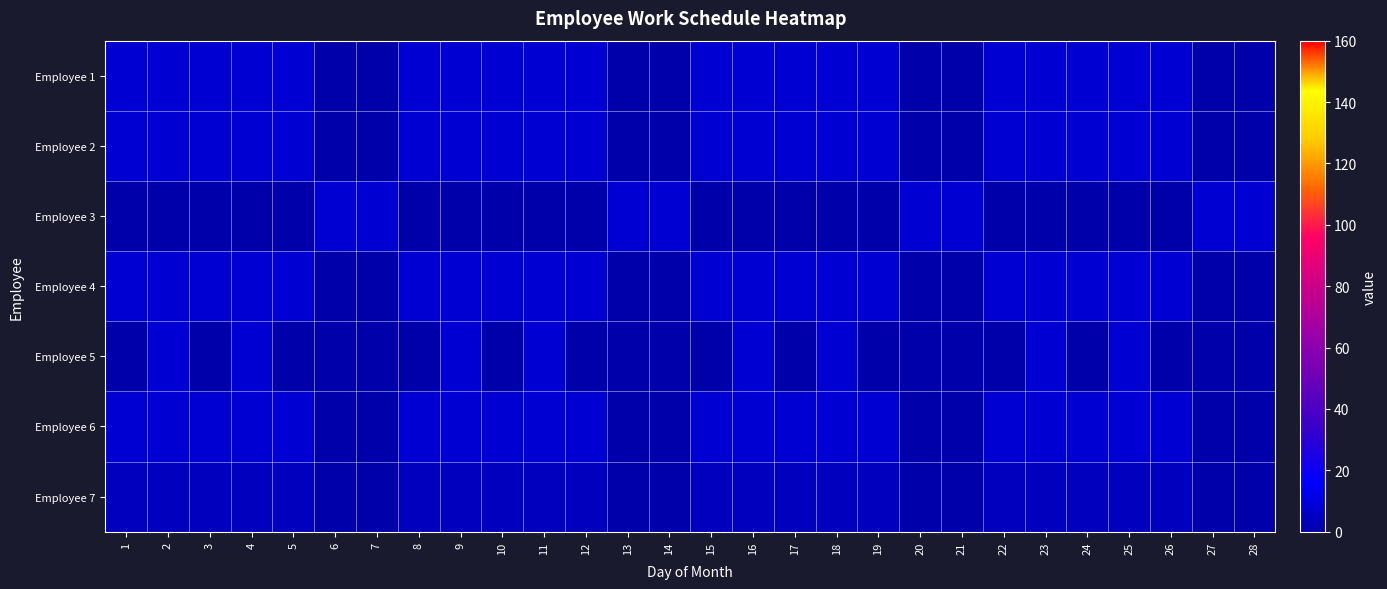

At 3, list the series in order from smallest to largest.

Employee 3, Employee 5, Employee 7, Employee 1, Employee 2, Employee 4, Employee 6